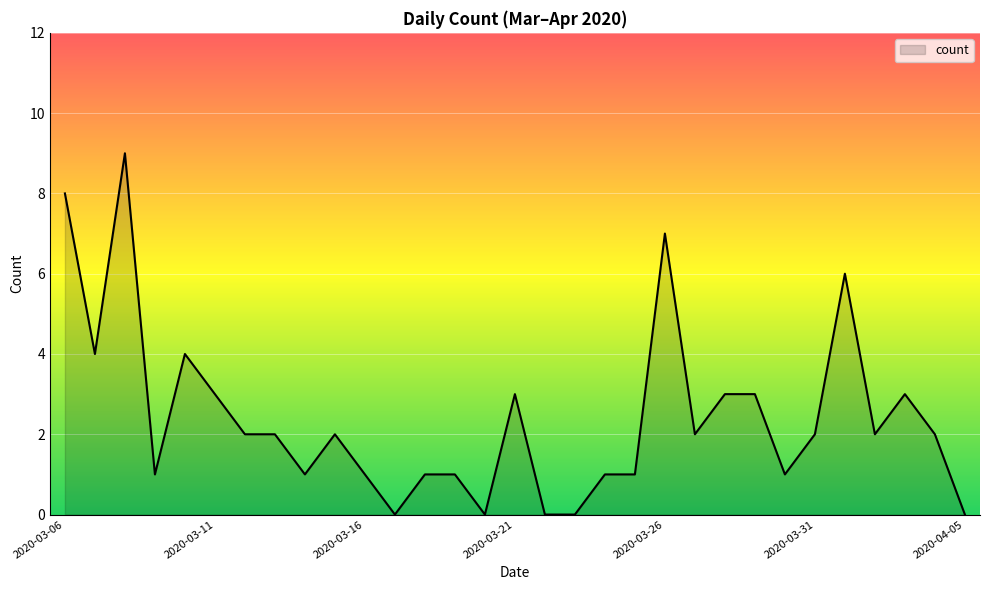

What is the maximum value shown in the chart?

9